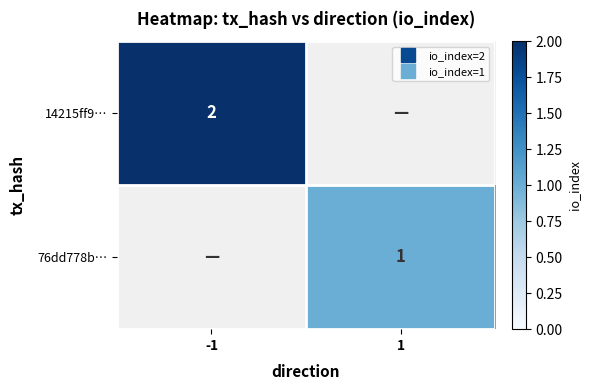

At how many categories does at least one series exceed 1?

1